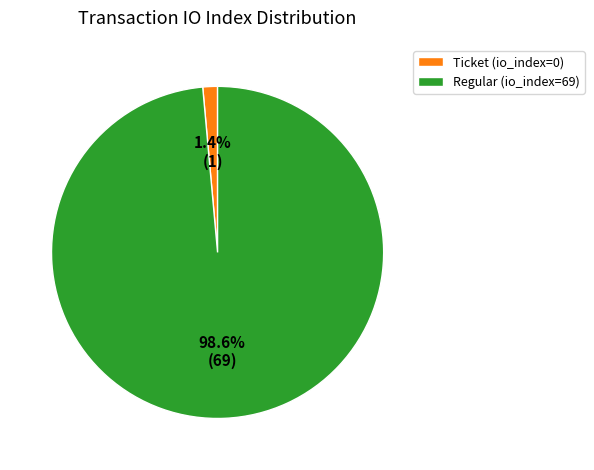

Rank the categories by value from highest to lowest.

Regular (io_index=69), Ticket (io_index=0)